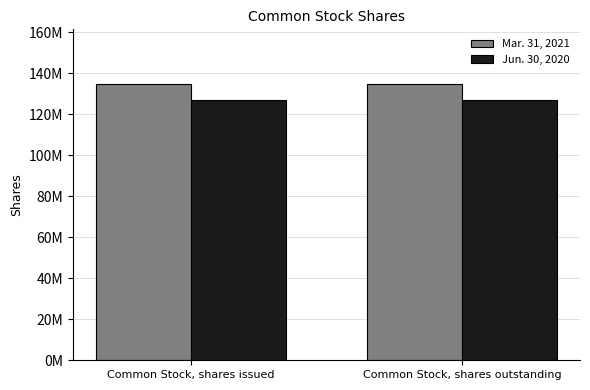

What are all the series names shown in the legend?

Mar. 31, 2021, Jun. 30, 2020